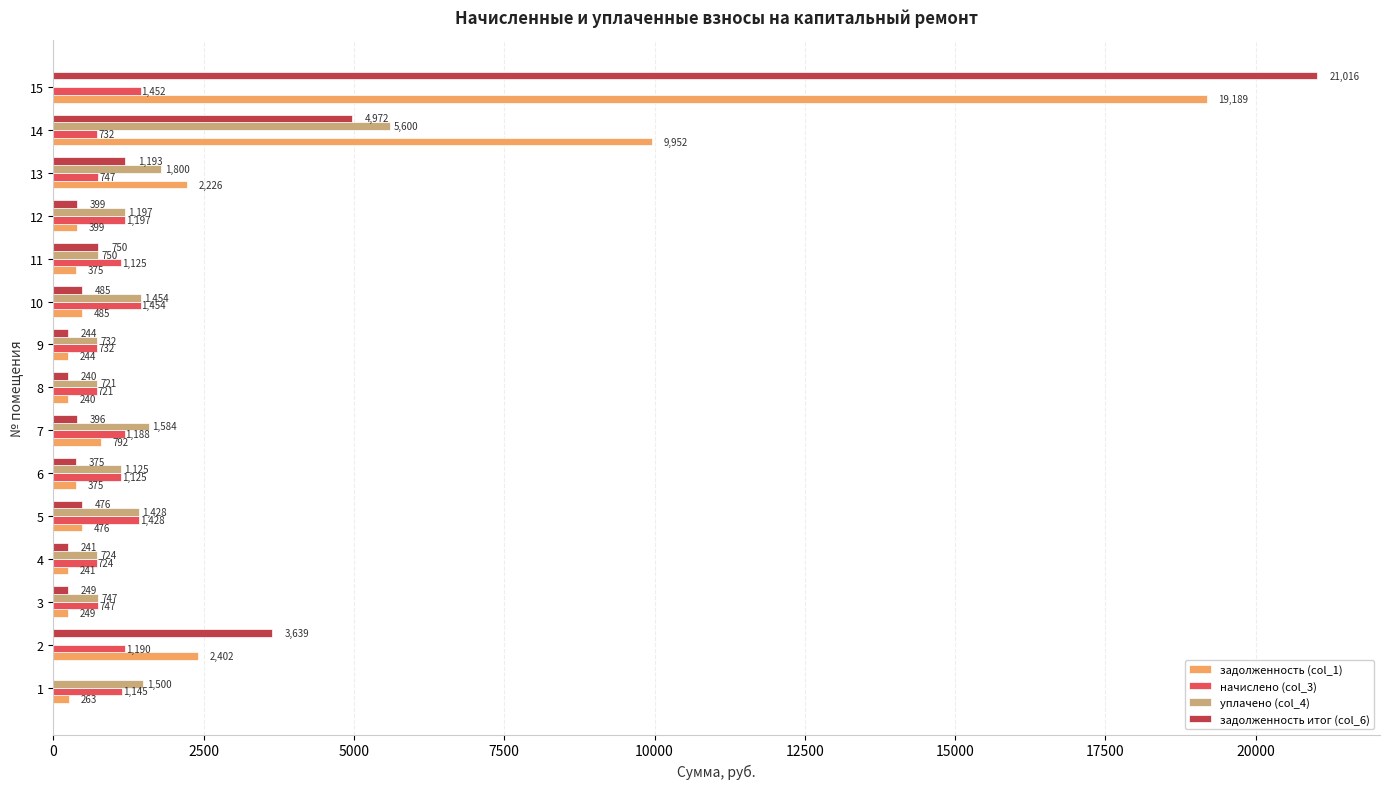

What is the maximum value shown in the chart?

21016.3